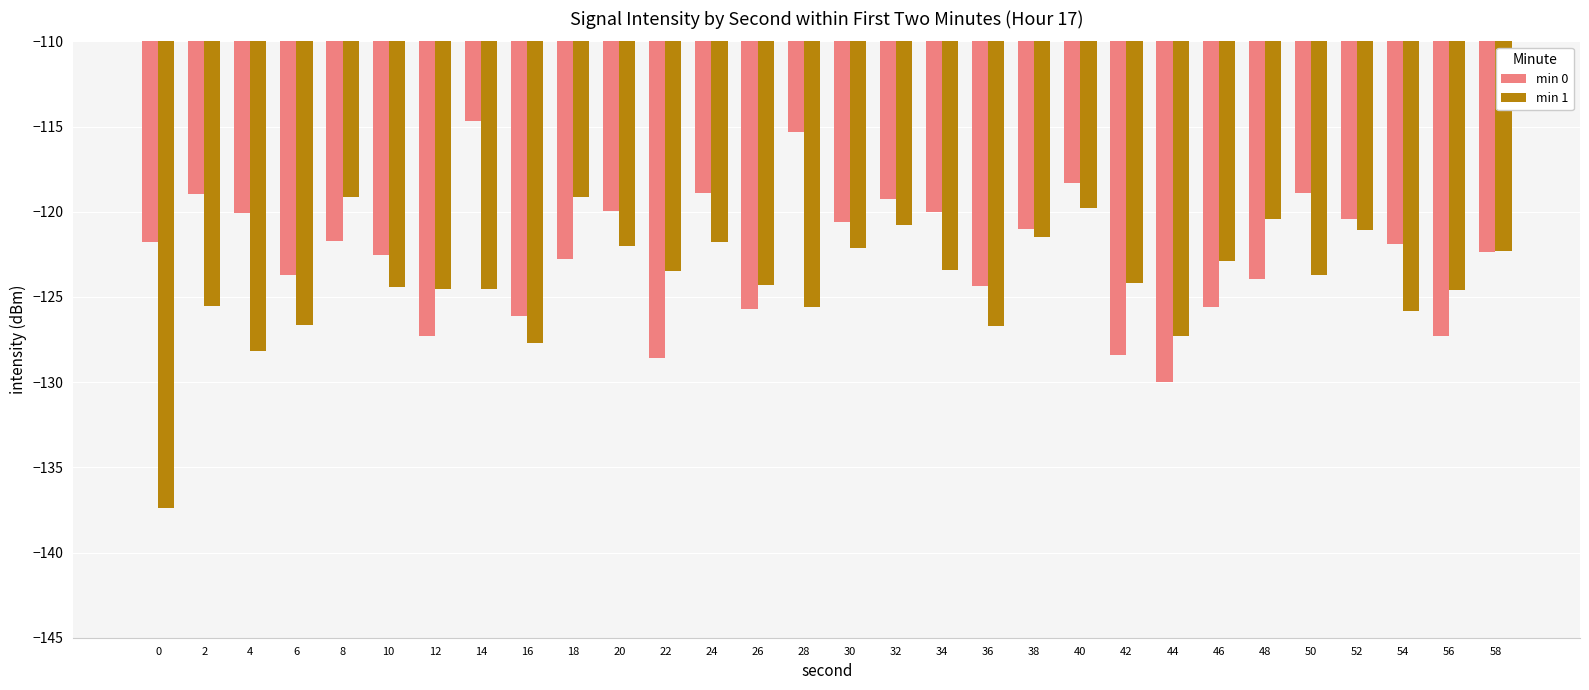

What is the greatest value displayed?

-114.7